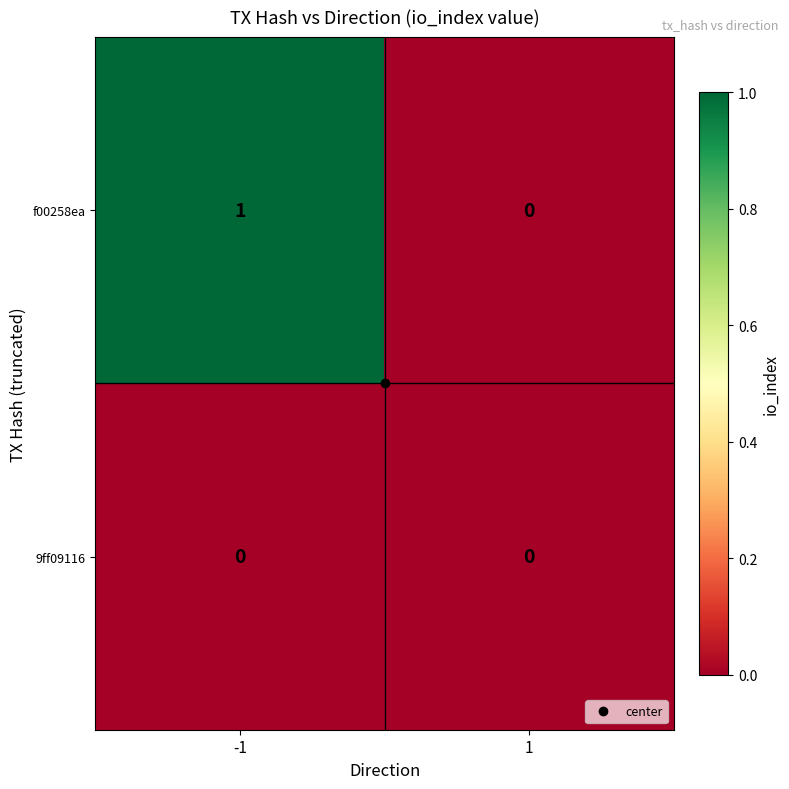

How many series are shown in this chart?

2